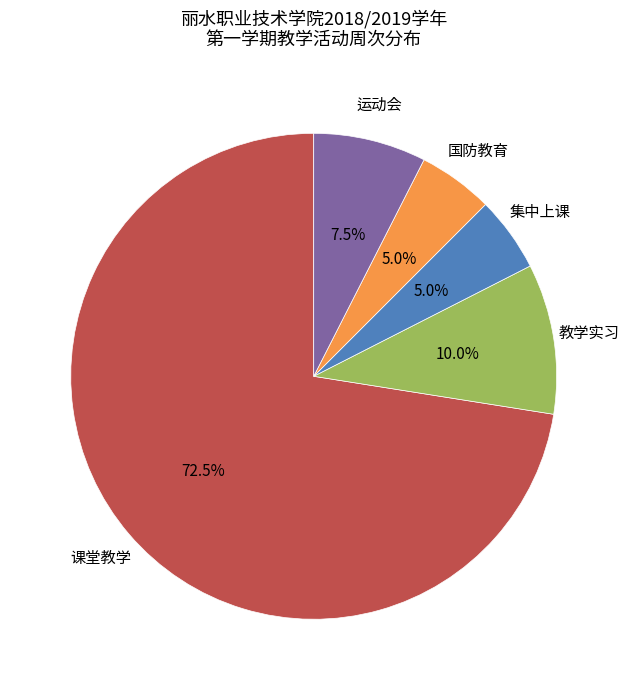

Is there a majority slice in this chart?

Yes